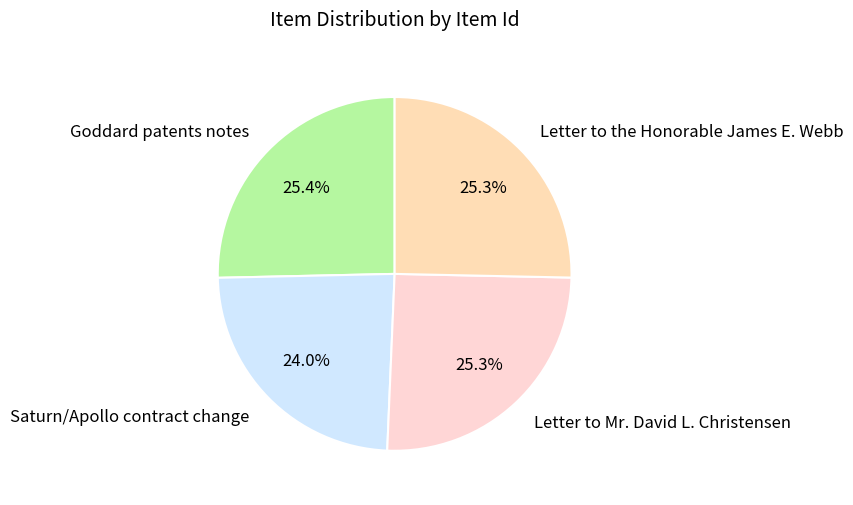

Does any single category account for the majority?

No